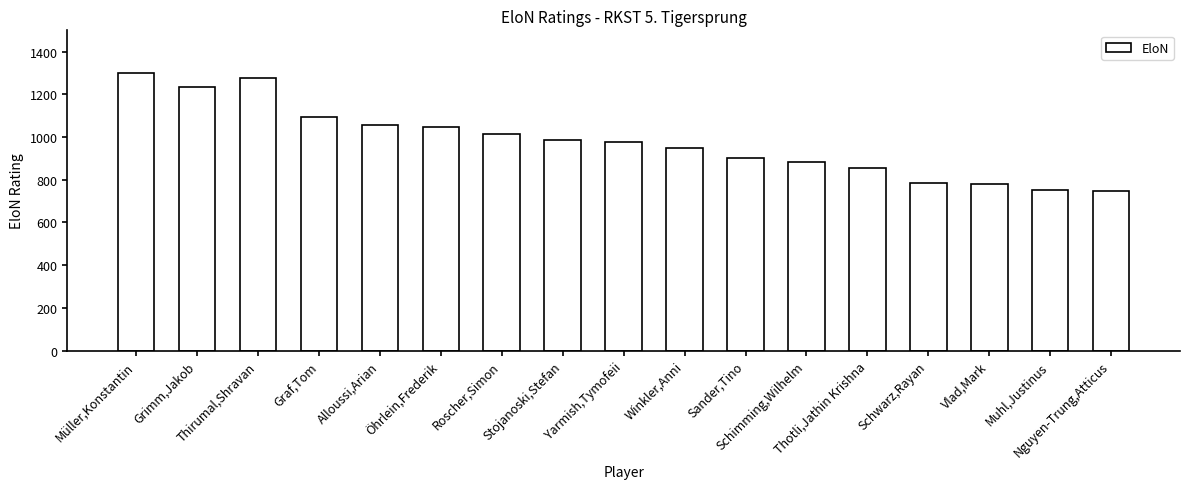

Count the number of categories in the chart.

17